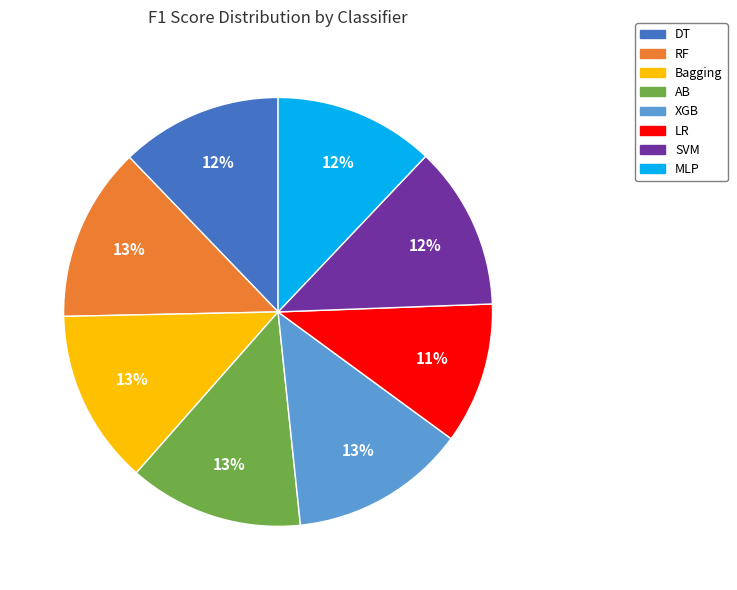

To the nearest percent, what is the average slice percentage?

12%